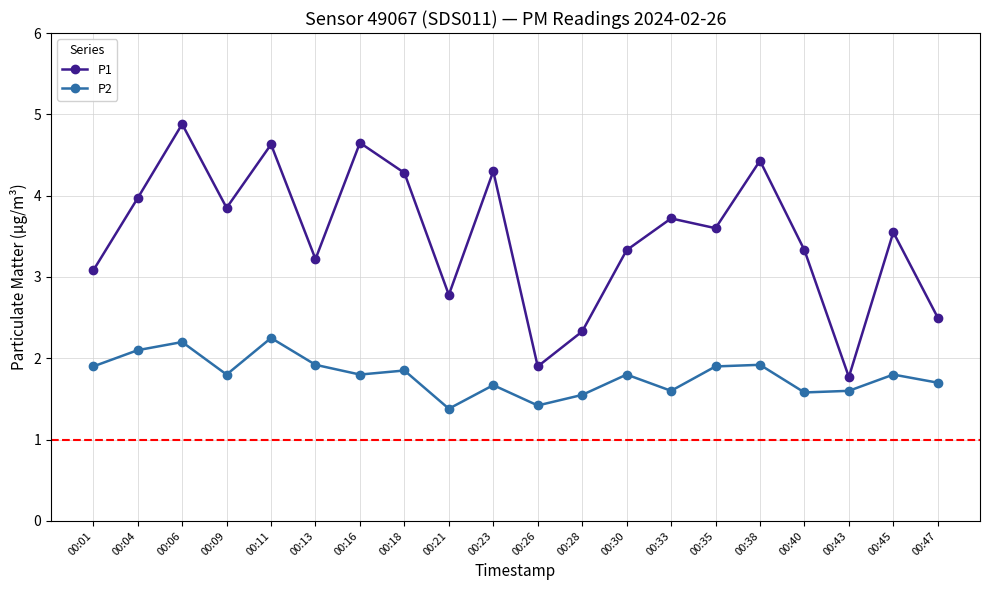

What is the spread (max minus min) of values at 00:35?

1.7